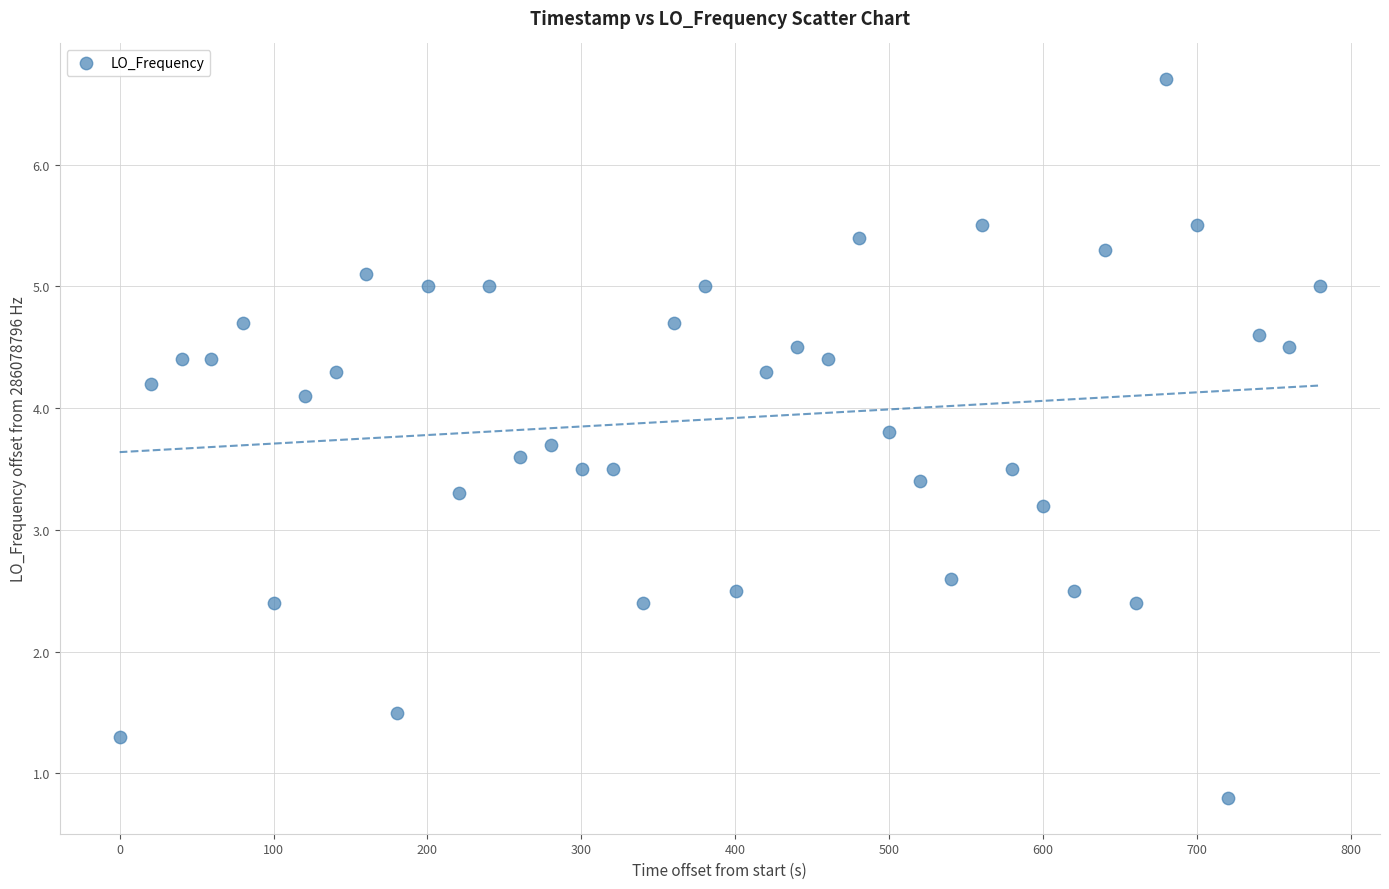

What Y value in the scatter plot is closest to 3?

3.2